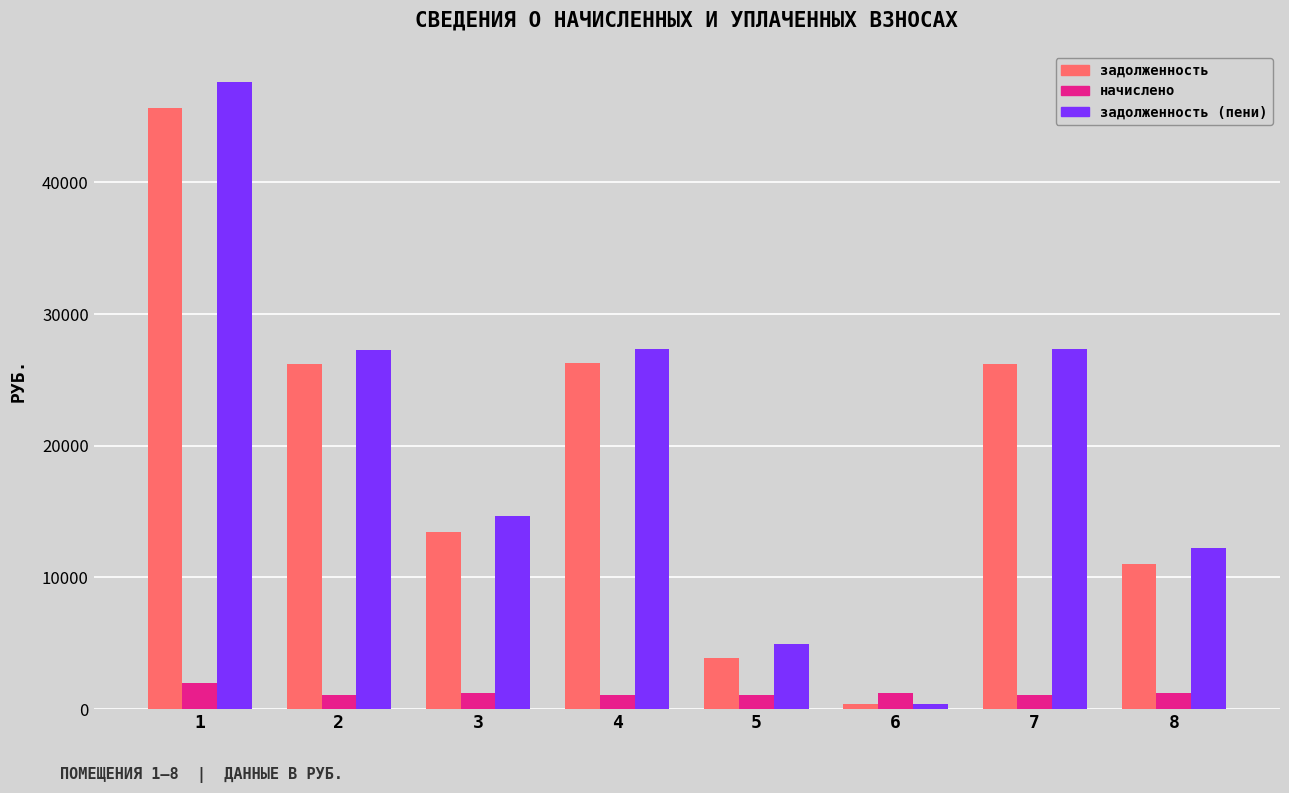

The value of задолженность at 1 is 22841.8. True or false?

False